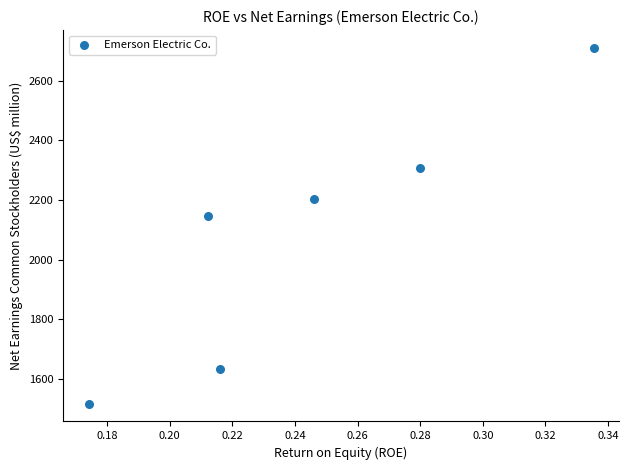

What Y value in the scatter plot is closest to 2114?

2147